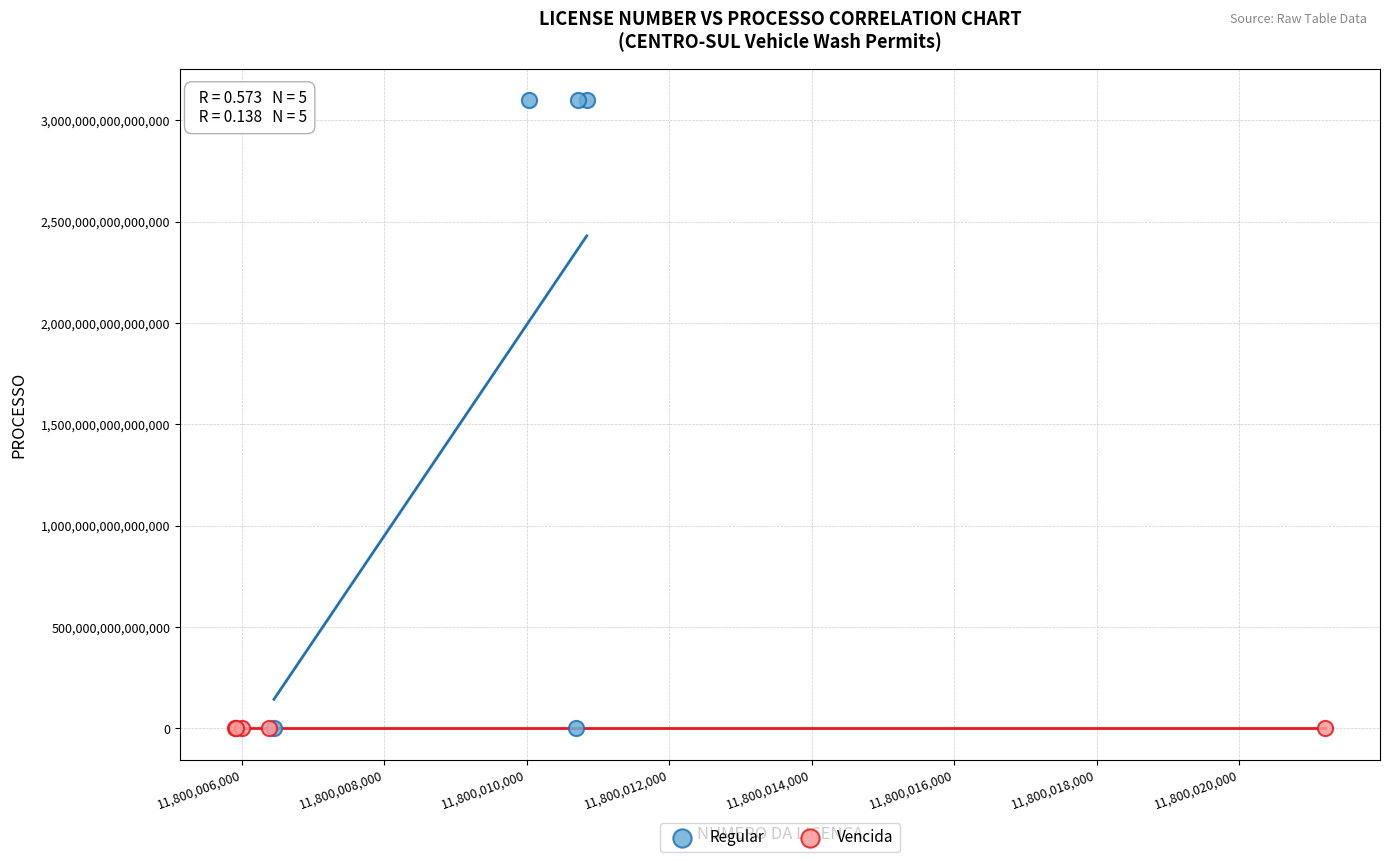

Which series contains the highest Y value?

Regular